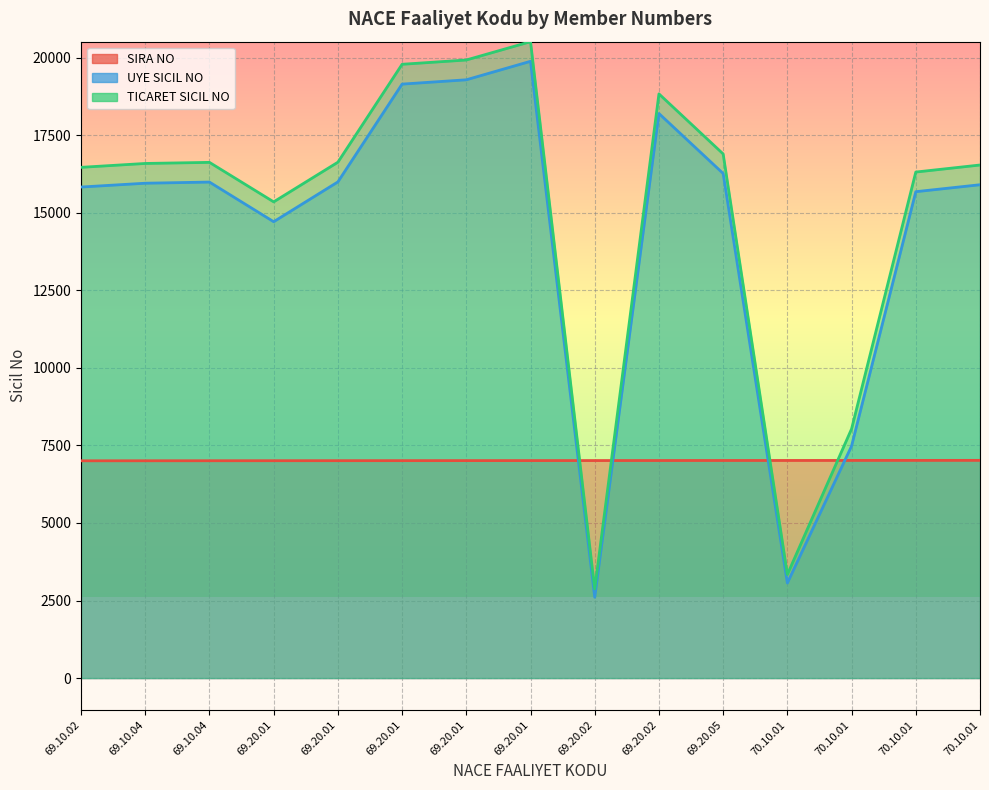

Reading left to right, extract all data points from this chart.

SIRA NO: 7004	7005	7006	7007	7008	7009	7010	7011	7012	7013	7014	7015	7016	7017	7018
UYE SICIL NO: 15829	15952	15989	14711	15994	19147	19286	19882	2605	18199	16266	3064	7482	15679	15903
TICARET SICIL NO: 16464	16589	16624	15351	16629	19786	19924	20515	2875	18832	16896	3339	8033	16312	16539